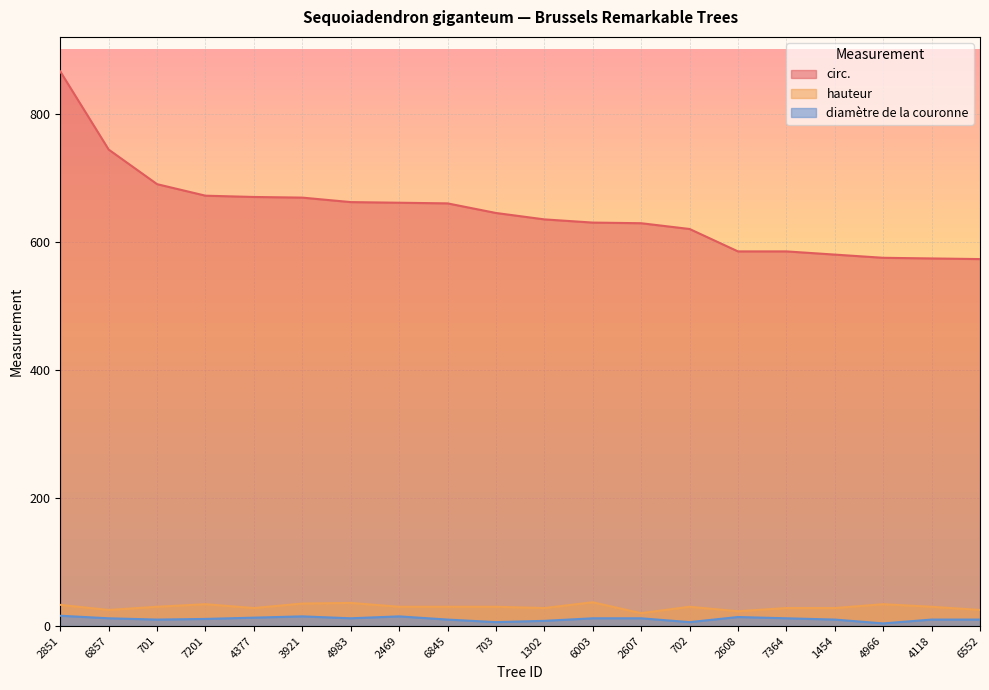

In hauteur, how many points are lower than both neighbors (excluding endpoints)?

5